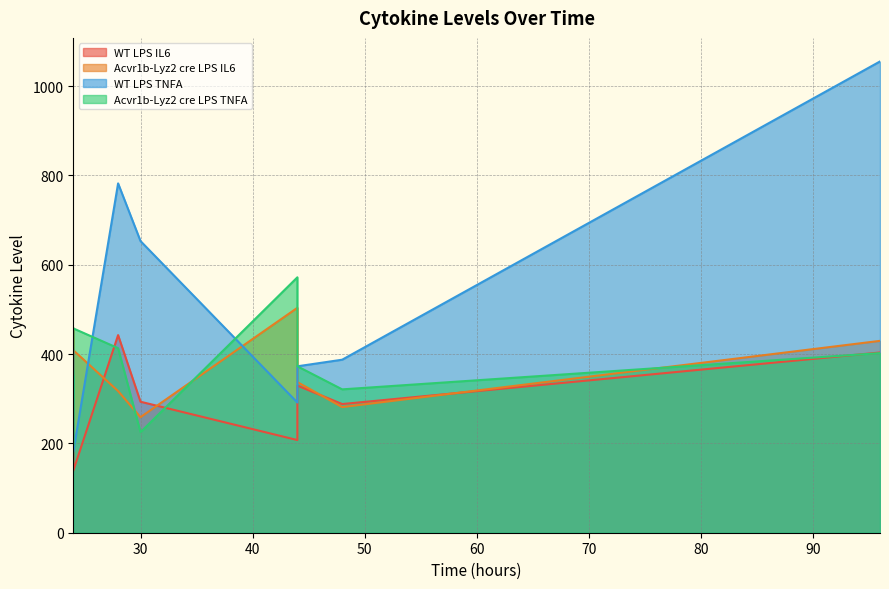

Which series changed the most between 24 and 44?

Acvr1b-Lyz2 cre LPS TNFA